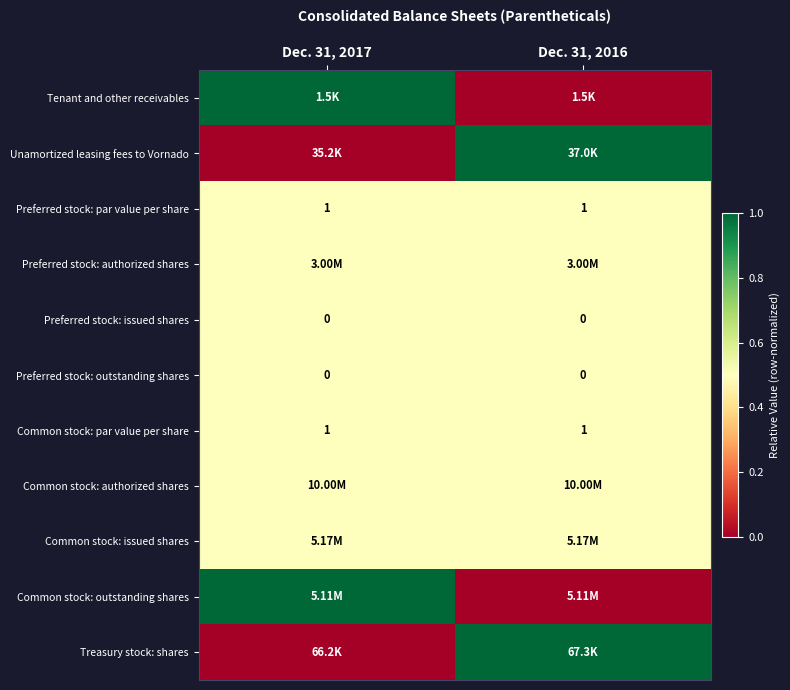

What is the sum of all Common stock: par value per share values?

2.0